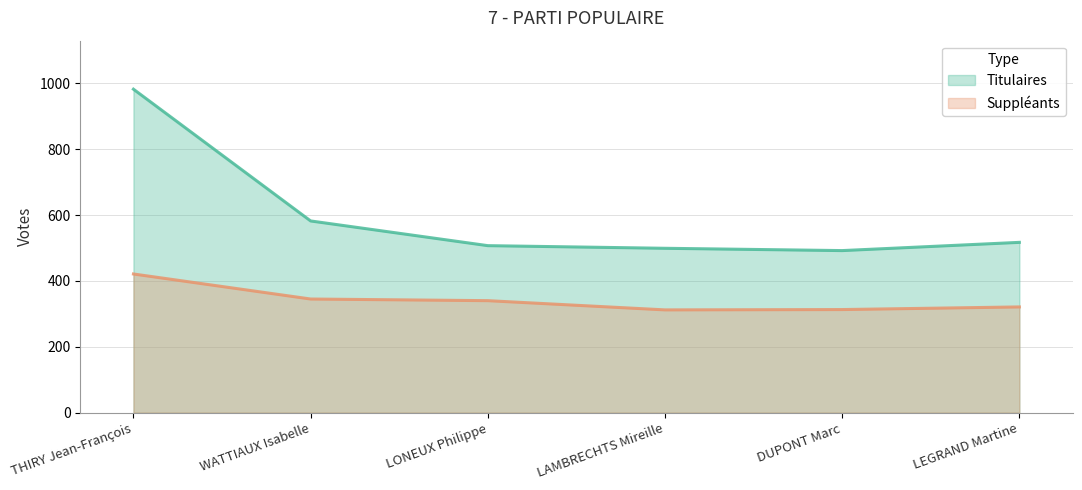

The Titulaires series shows 517 at LEGRAND Martine. True or false?

True